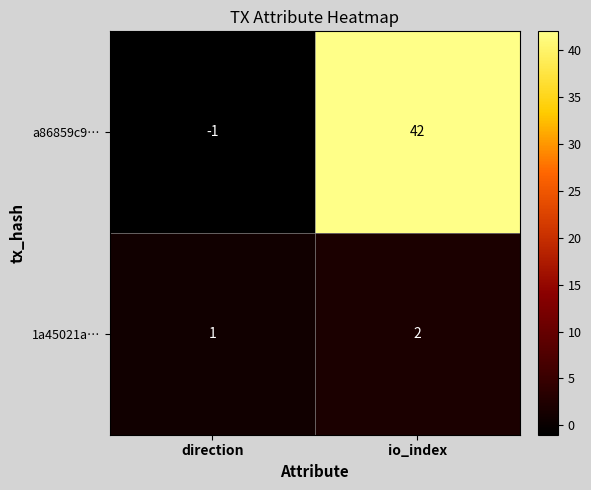

Rank the series at io_index from lowest to highest value.

1a45021a…, a86859c9…